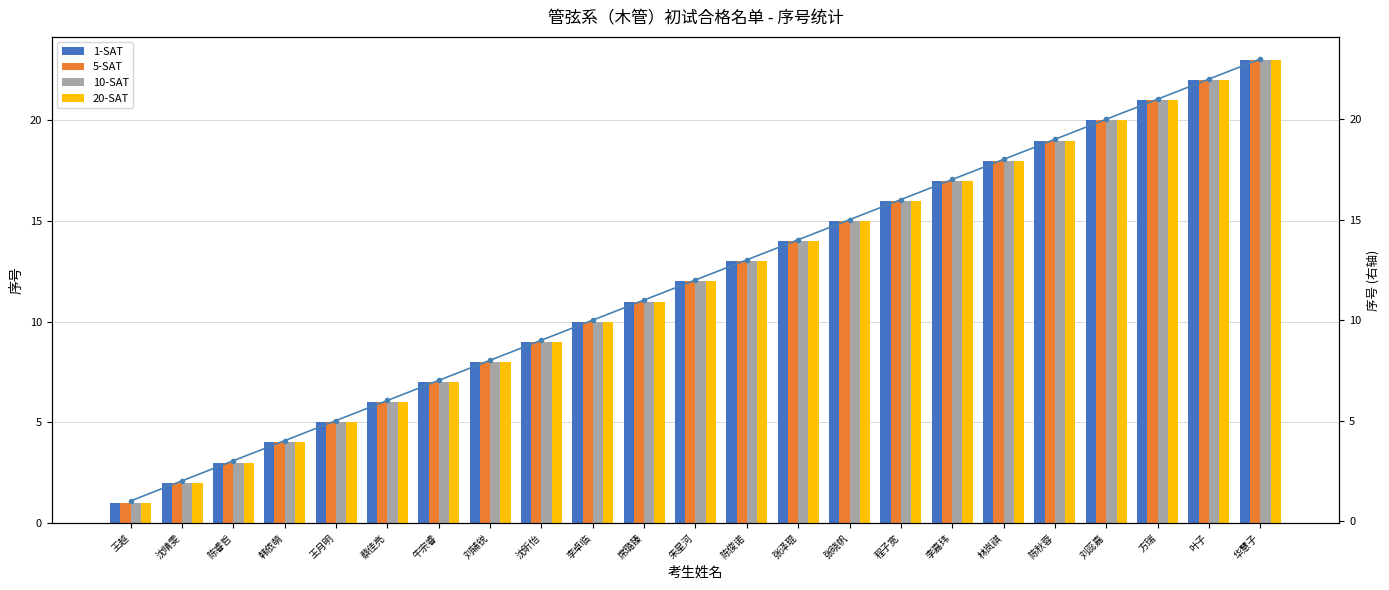

At how many categories does at least one series exceed 14?

9